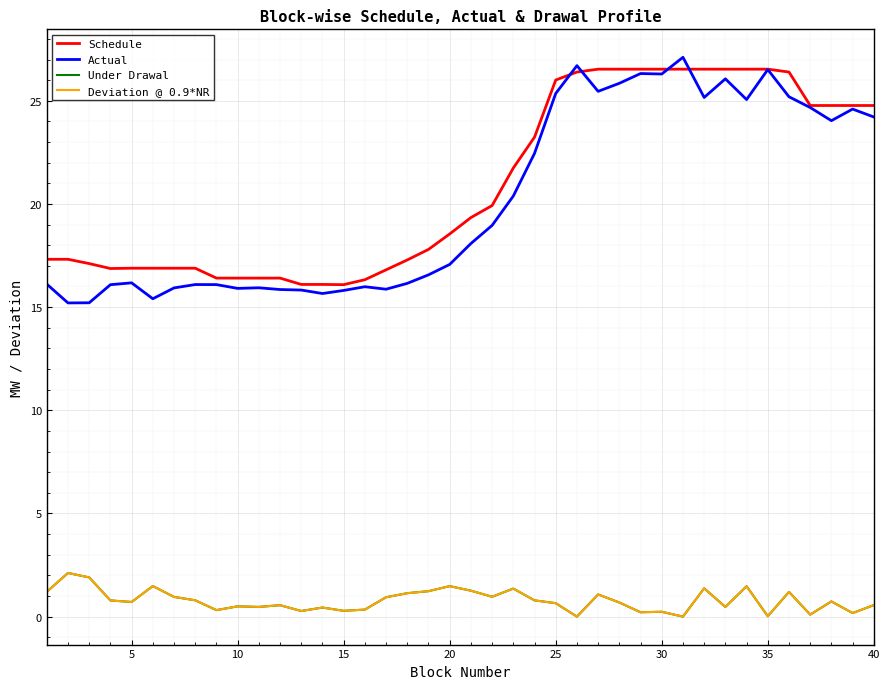

Does the chart have visible grid lines?

Yes